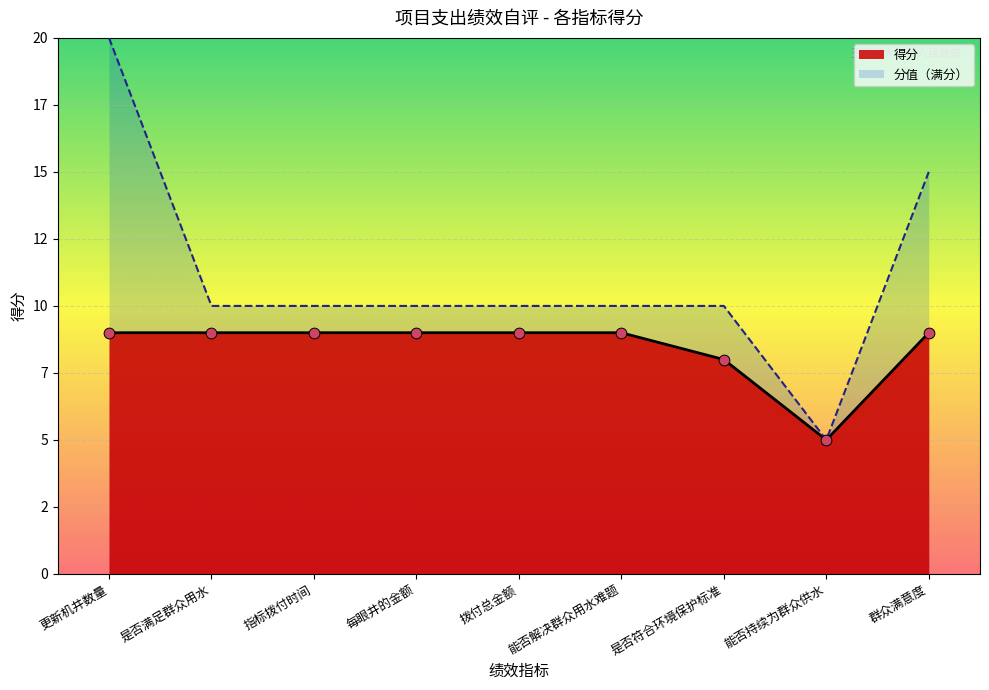

Which has a higher value, 每眼井的金额 or 拨付总金额?

每眼井的金额